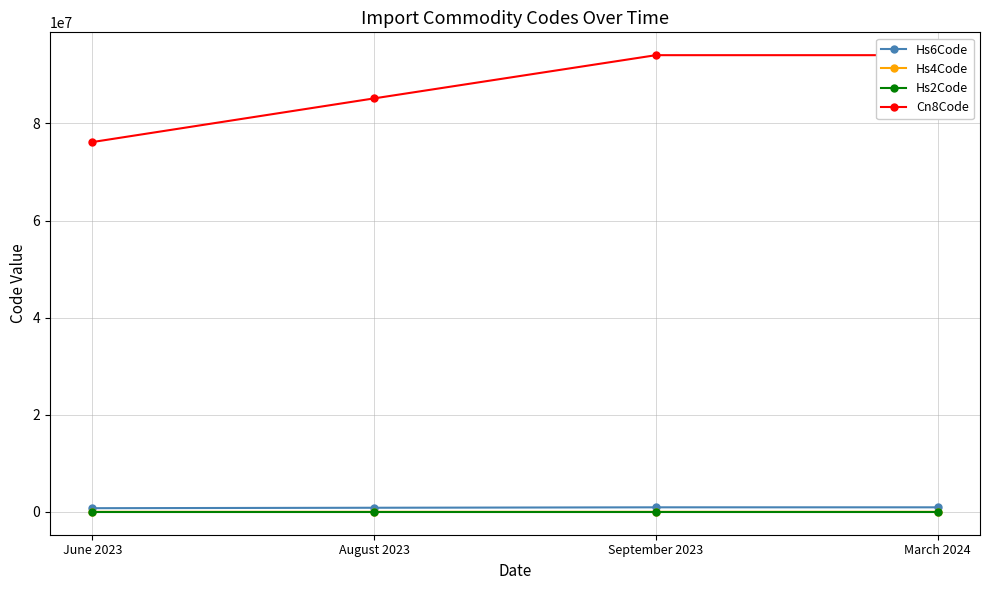

At which category is the sum across all series the highest?

September 2023